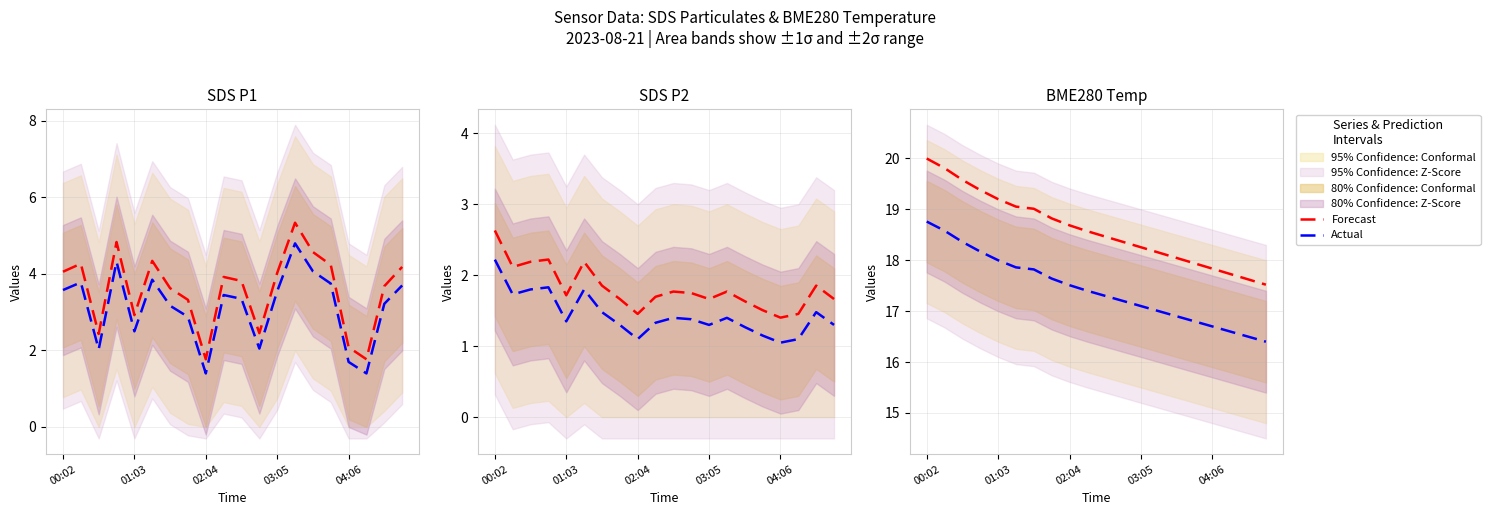

What position from the left is 11?

12